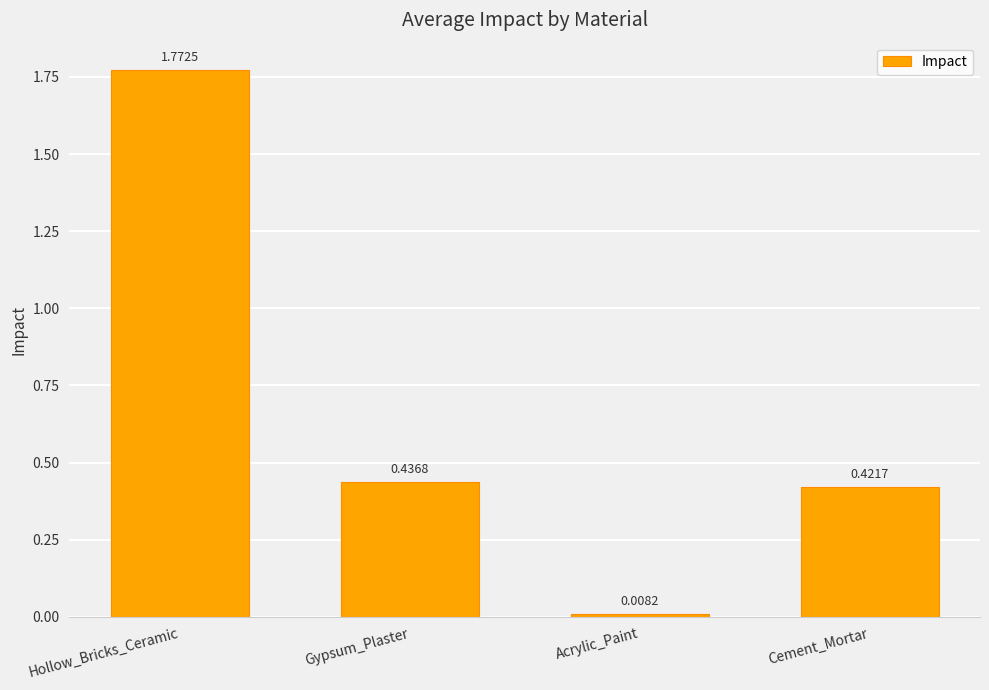

What is the difference between the values at Cement_Mortar and Hollow_Bricks_Ceramic?

1.4